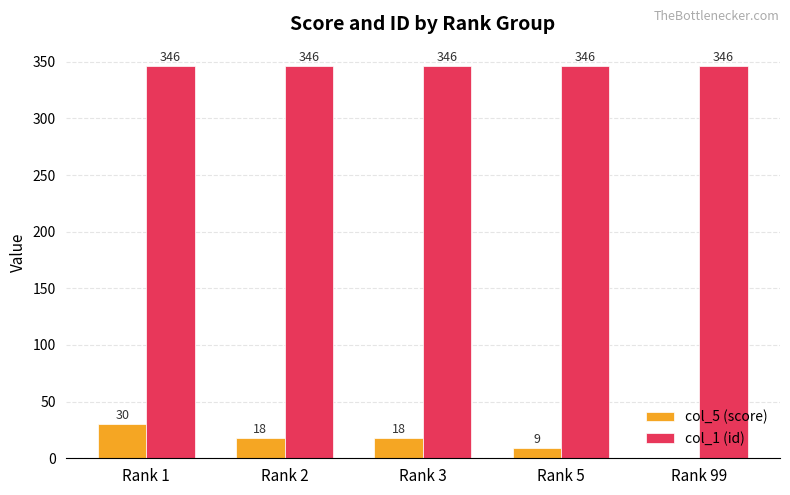

Is the value of col_5 (score) at Rank 99 greater than the value of col_1 (id) at Rank 2?

No